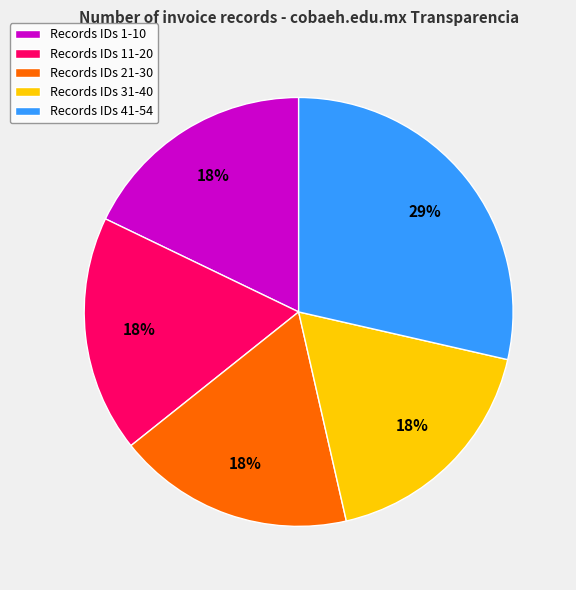

To the nearest percent, what portion does Records IDs 1-10 represent?

18%